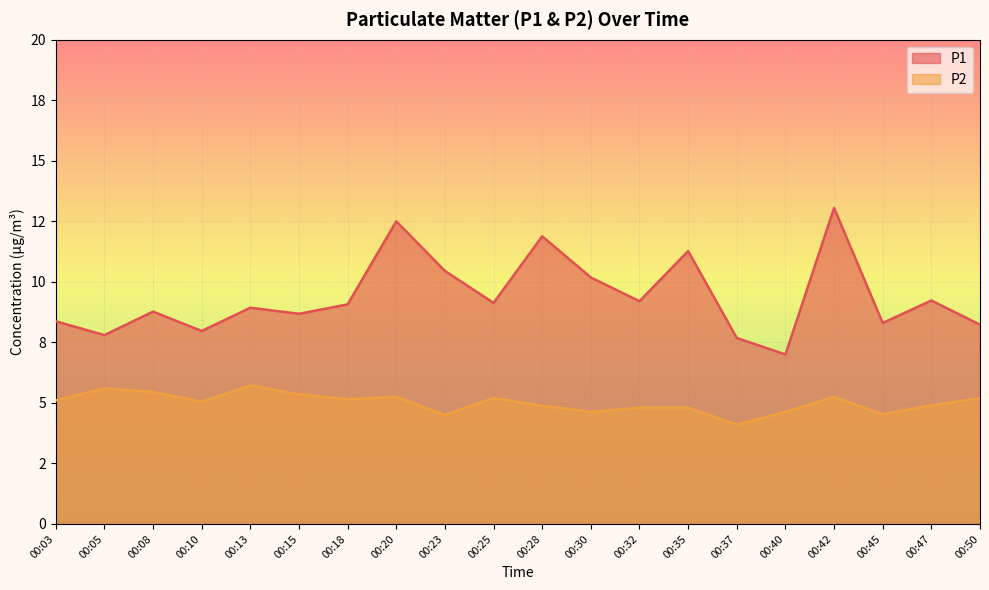

What is the value of the P1 point at the 18th from the left?

8.3